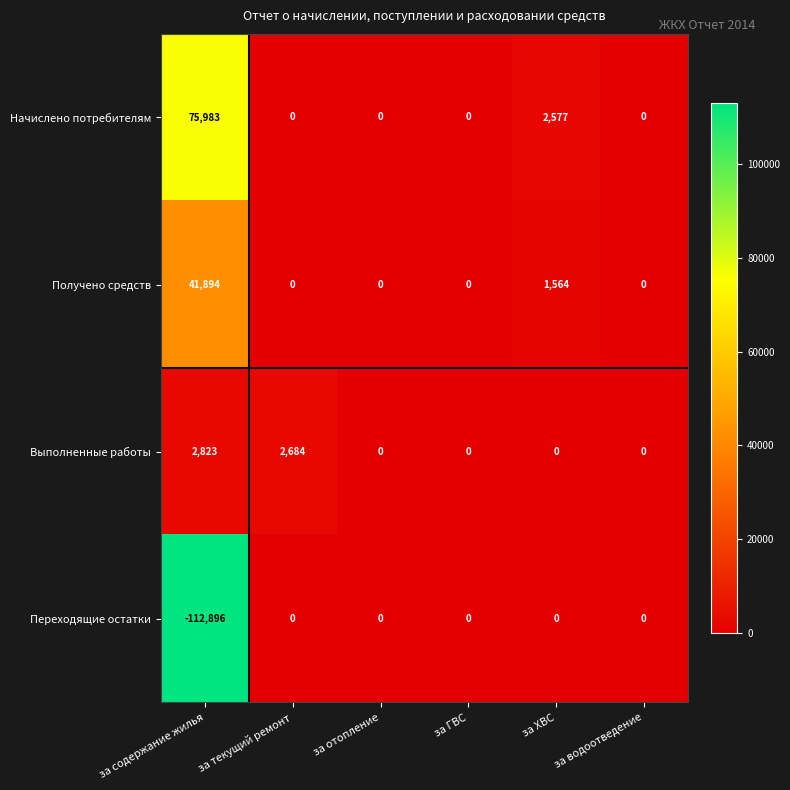

Rank the series by their average value, from lowest to highest.

Переходящие остатки, Выполненные работы, Получено средств, Начислено потребителям